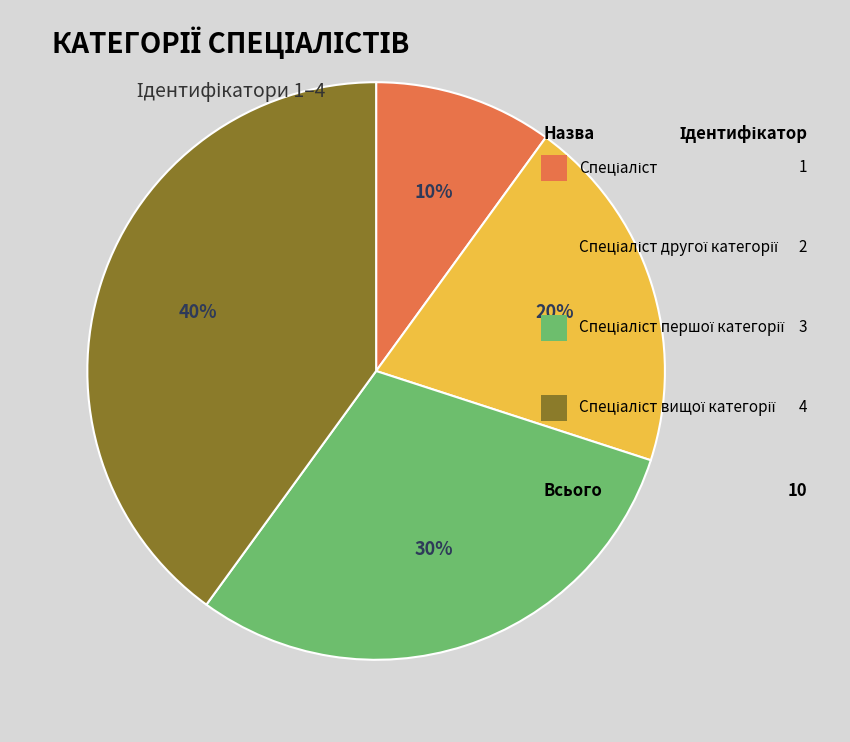

To the nearest percent, what is the average slice percentage?

25%